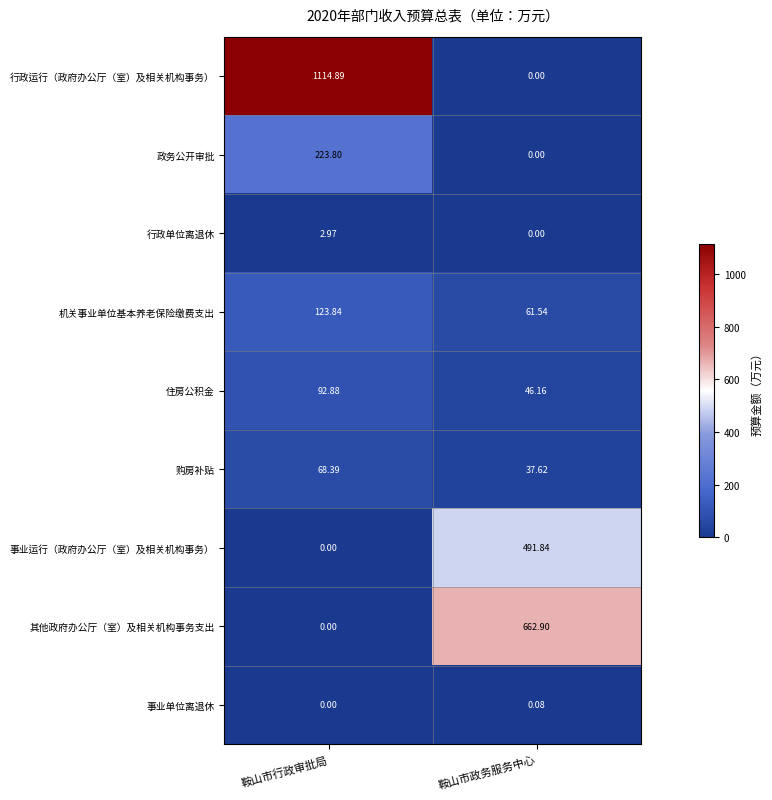

List the labels in order of 住房公积金 value, smallest first.

鞍山市政务服务中心, 鞍山市行政审批局